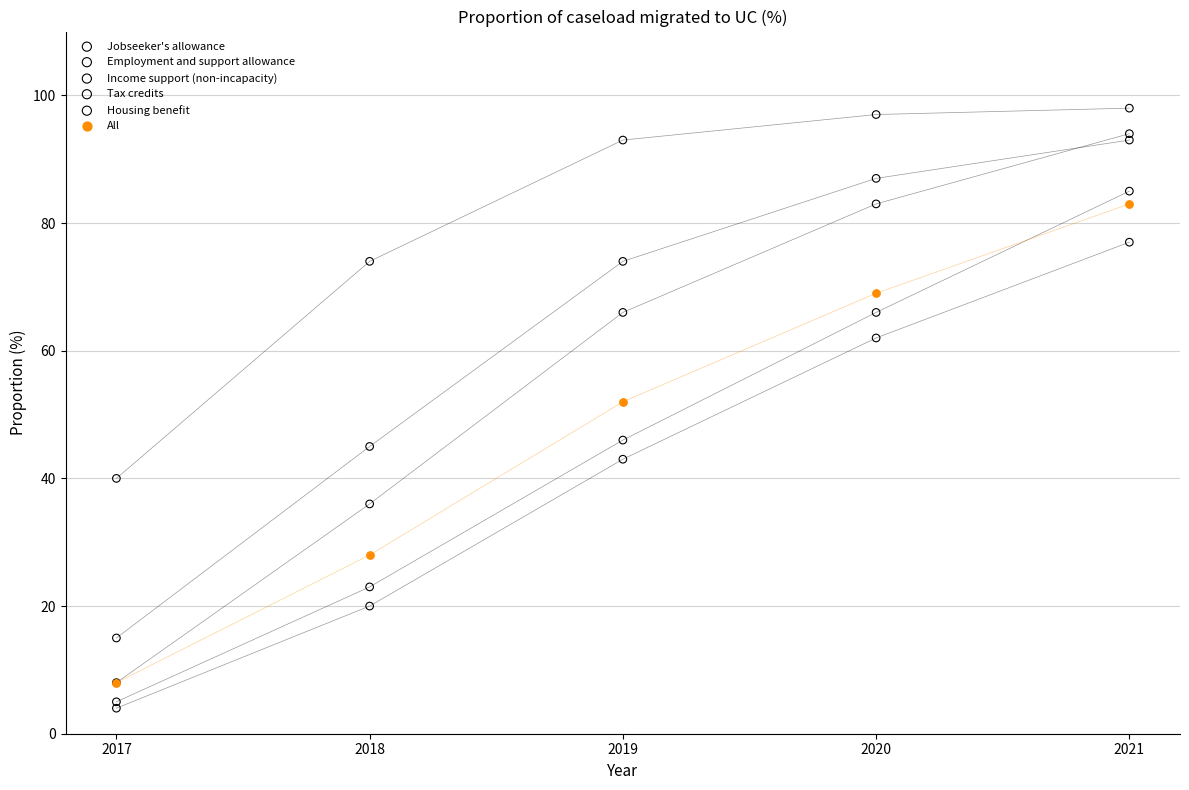

In the Housing benefit series, what Y value is closest to 54?

45